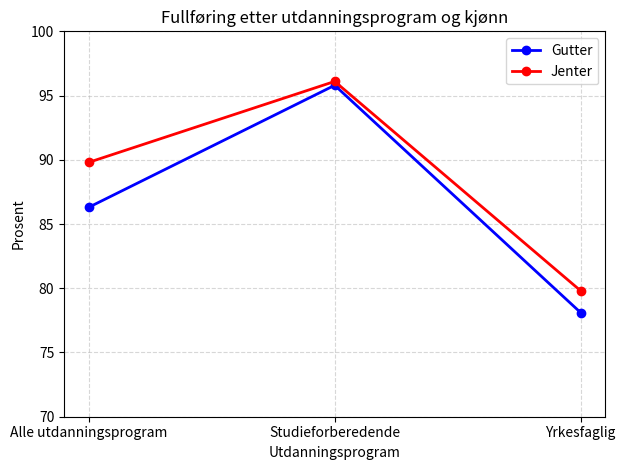

Reading left to right, extract all data points from this chart.

Gutter: Alle utdanningsprogram=86.3	Studieforberedende=95.8	Yrkesfaglig=78.1
Jenter: Alle utdanningsprogram=89.8	Studieforberedende=96.1	Yrkesfaglig=79.8